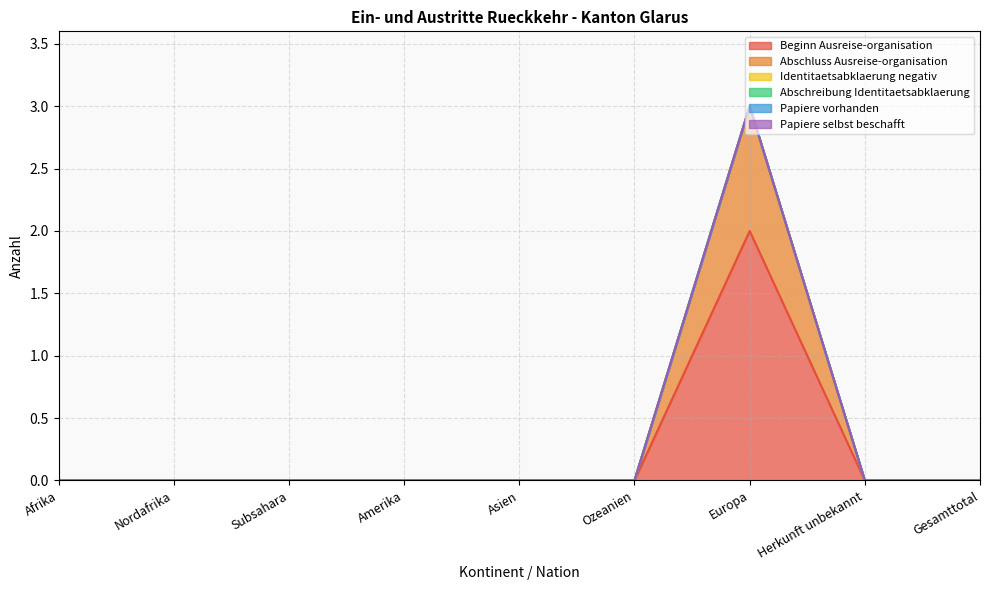

At Subsahara, list the series in order from largest to smallest.

Beginn Ausreise-organisation, Abschluss Ausreise-organisation, Identitaetsabklaerung negativ, Abschreibung Identitaetsabklaerung, Papiere vorhanden, Papiere selbst beschafft